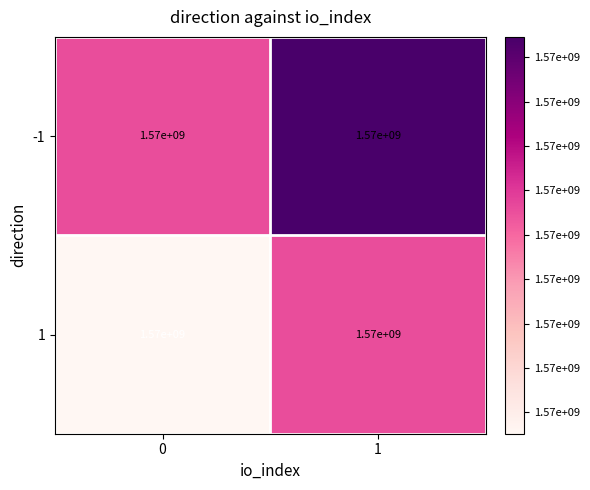

Reading left to right, list all the values displayed in this chart.

-1: 0=1570000000.0	1=1570000000.0
1: 0=1570000000.0	1=1570000000.0